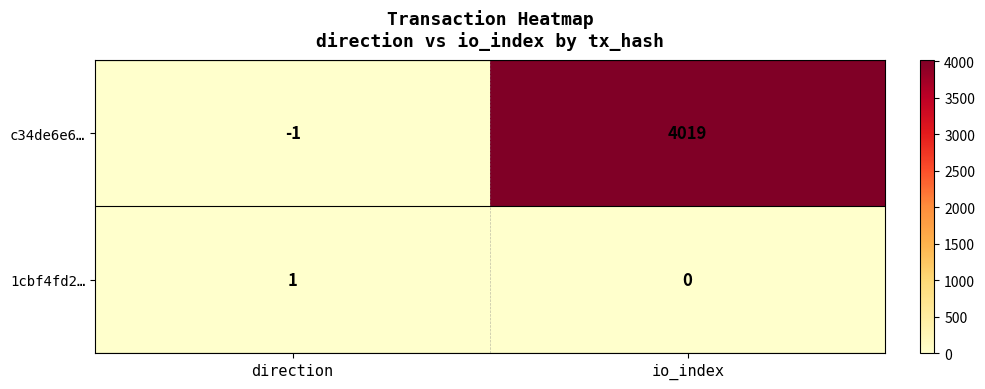

Which series changed the most between direction and io_index?

c34de6e6…